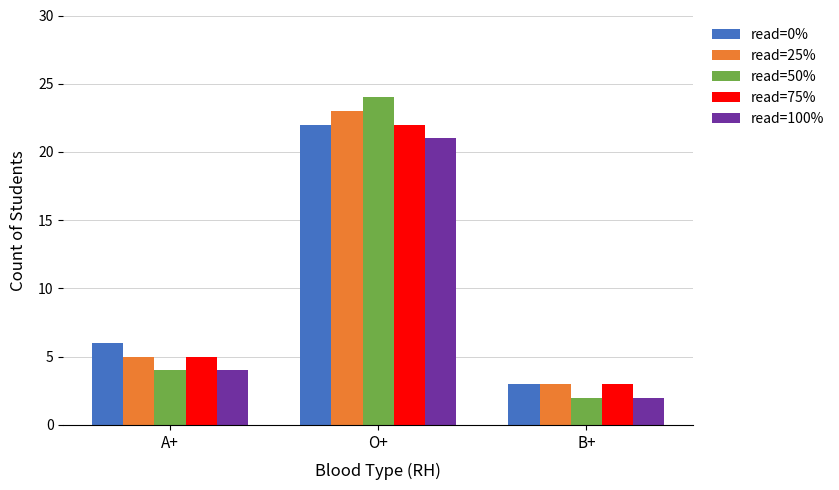

True or false: read=50% has a value of 4 at A+.

True